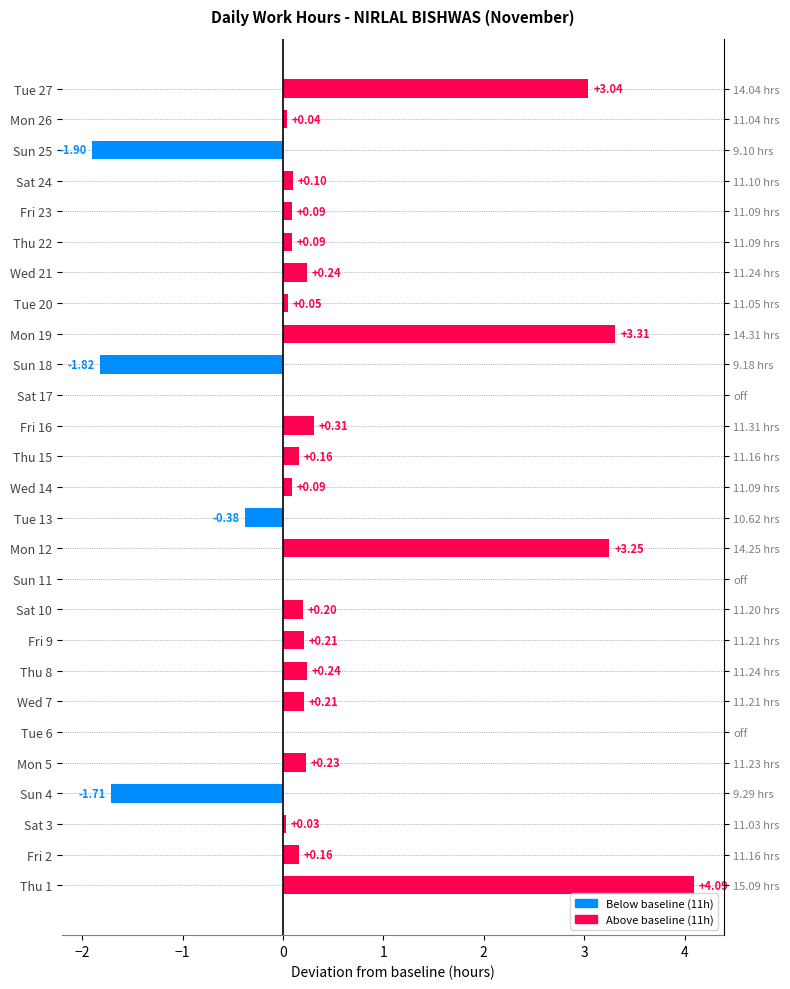

How many bars are there in total?

27